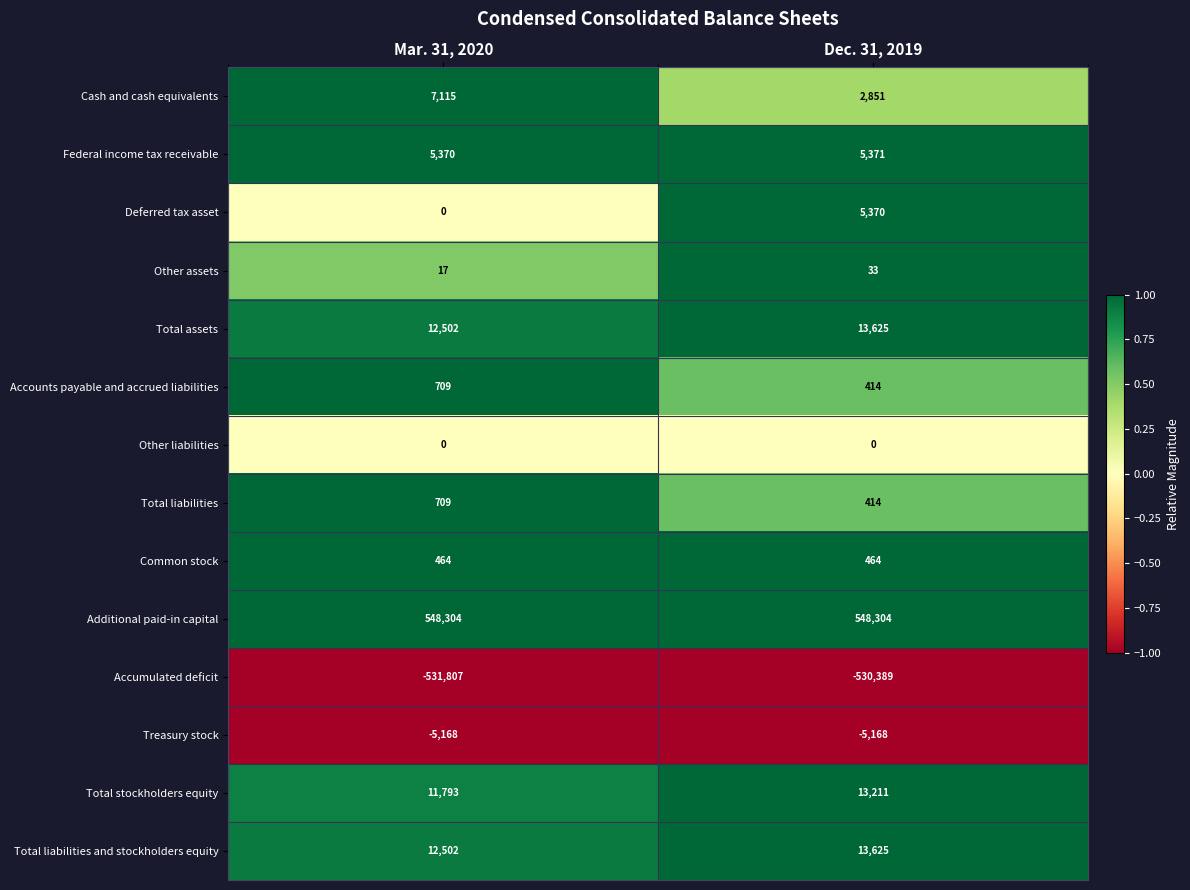

What is the highest value of the Total liabilities series?

709